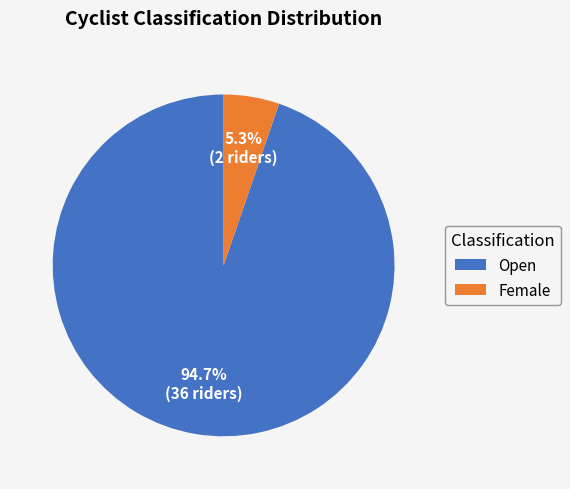

Is there any slice that represents more than half of the pie?

Yes